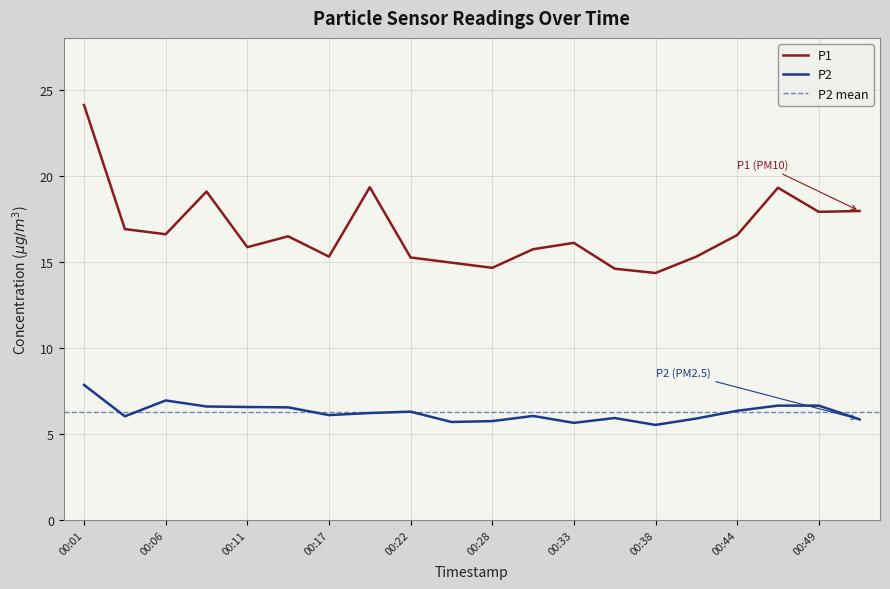

Reading left to right, transcribe all the data shown in this chart.

P1: 00:01=24.1	00:03=16.9	00:06=16.6	00:09=19.1	00:11=15.8	00:14=16.5	00:17=15.3	00:20=19.3	00:22=15.2	00:25=14.9	00:28=14.7	00:30=15.7	00:33=16.1	00:36=14.6	00:38=14.3	00:41=15.3	00:44=16.6	00:46=19.3	00:49=17.9	00:52=17.9
P2: 00:01=7.8	00:03=6.0	00:06=7.0	00:09=6.6	00:11=6.6	00:14=6.5	00:17=6.1	00:20=6.2	00:22=6.3	00:25=5.7	00:28=5.8	00:30=6.0	00:33=5.7	00:36=5.9	00:38=5.5	00:41=5.9	00:44=6.3	00:46=6.7	00:49=6.7	00:52=5.8